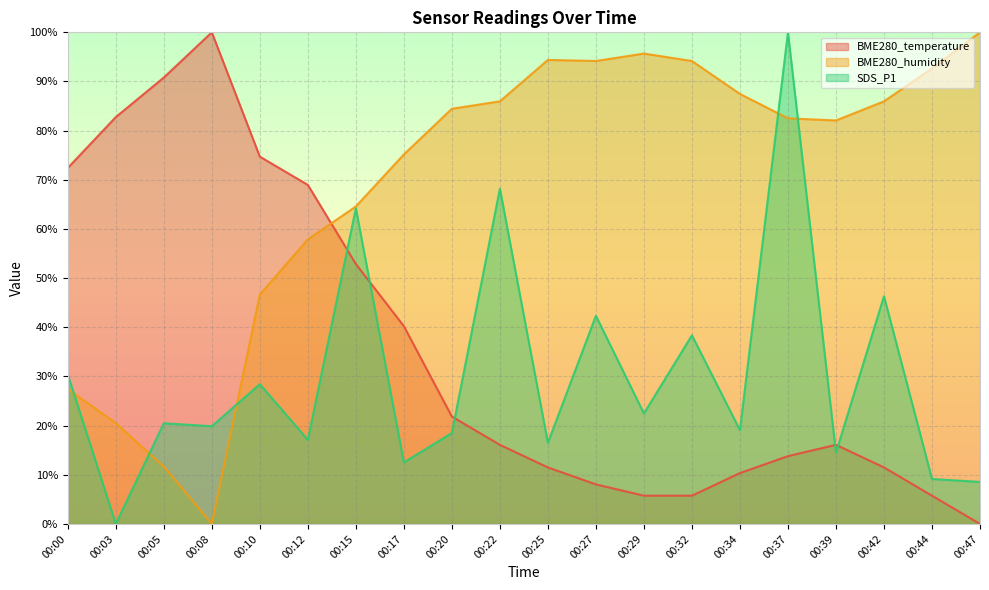

Between which two adjacent categories do BME280_humidity and BME280_temperature first intersect?

00:12 and 00:15